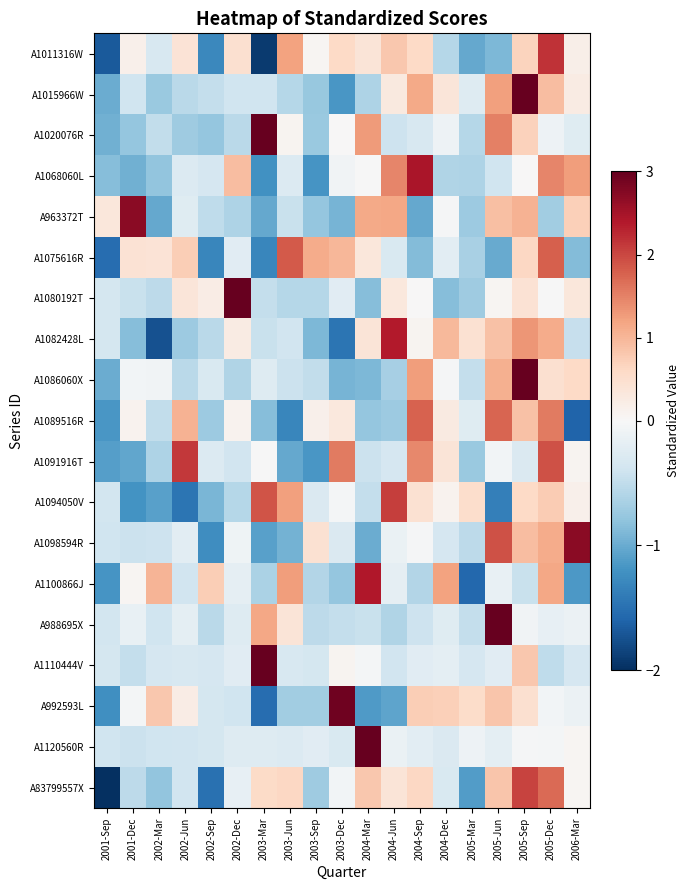

Reading left to right, what are all the values shown in this chart?

A1011316W: 2001-Sep=-1.7	2001-Dec=0.2	2002-Mar=-0.3	2002-Jun=0.4	2002-Sep=-1.3	2002-Dec=0.5	2003-Mar=-1.9	2003-Jun=1.2	2003-Sep=0.0	2003-Dec=0.6	2004-Mar=0.4	2004-Jun=0.8	2004-Sep=0.6	2004-Dec=-0.6	2005-Mar=-1.0	2005-Jun=-0.9	2005-Sep=0.7	2005-Dec=2.2	2006-Mar=0.2
A1015966W: 2001-Sep=-1.0	2001-Dec=-0.4	2002-Mar=-0.7	2002-Jun=-0.5	2002-Sep=-0.5	2002-Dec=-0.4	2003-Mar=-0.4	2003-Jun=-0.6	2003-Sep=-0.8	2003-Dec=-1.2	2004-Mar=-0.6	2004-Jun=0.3	2004-Sep=1.1	2004-Dec=0.4	2005-Mar=-0.3	2005-Jun=1.2	2005-Sep=3.1	2005-Dec=0.9	2006-Mar=0.3
A1020076R: 2001-Sep=-1.0	2001-Dec=-0.8	2002-Mar=-0.5	2002-Jun=-0.7	2002-Sep=-0.8	2002-Dec=-0.5	2003-Mar=3.2	2003-Jun=0.1	2003-Sep=-0.7	2003-Dec=0.0	2004-Mar=1.3	2004-Jun=-0.4	2004-Sep=-0.3	2004-Dec=-0.1	2005-Mar=-0.6	2005-Jun=1.5	2005-Sep=0.7	2005-Dec=-0.1	2006-Mar=-0.2
A1068060L: 2001-Sep=-0.9	2001-Dec=-1.0	2002-Mar=-0.8	2002-Jun=-0.3	2002-Sep=-0.3	2002-Dec=0.9	2003-Mar=-1.2	2003-Jun=-0.3	2003-Sep=-1.2	2003-Dec=-0.1	2004-Mar=-0.0	2004-Jun=1.5	2004-Sep=2.4	2004-Dec=-0.6	2005-Mar=-0.6	2005-Jun=-0.4	2005-Sep=0.0	2005-Dec=1.5	2006-Mar=1.3
A963372T: 2001-Sep=0.3	2001-Dec=2.7	2002-Mar=-1.0	2002-Jun=-0.2	2002-Sep=-0.5	2002-Dec=-0.6	2003-Mar=-1.0	2003-Jun=-0.4	2003-Sep=-0.8	2003-Dec=-0.9	2004-Mar=1.1	2004-Jun=1.2	2004-Sep=-1.0	2004-Dec=-0.0	2005-Mar=-0.7	2005-Jun=0.9	2005-Sep=1.0	2005-Dec=-0.7	2006-Mar=0.7
A1075616R: 2001-Sep=-1.5	2001-Dec=0.4	2002-Mar=0.4	2002-Jun=0.7	2002-Sep=-1.3	2002-Dec=-0.2	2003-Mar=-1.3	2003-Jun=1.8	2003-Sep=1.1	2003-Dec=1.0	2004-Mar=0.3	2004-Jun=-0.3	2004-Sep=-0.9	2004-Dec=-0.2	2005-Mar=-0.6	2005-Jun=-1.0	2005-Sep=0.6	2005-Dec=1.8	2006-Mar=-0.9
A1080192T: 2001-Sep=-0.3	2001-Dec=-0.4	2002-Mar=-0.5	2002-Jun=0.4	2002-Sep=0.2	2002-Dec=3.9	2003-Mar=-0.5	2003-Jun=-0.6	2003-Sep=-0.6	2003-Dec=-0.2	2004-Mar=-0.9	2004-Jun=0.3	2004-Sep=0.0	2004-Dec=-0.9	2005-Mar=-0.7	2005-Jun=0.1	2005-Sep=0.4	2005-Dec=-0.0	2006-Mar=0.3
A1082428L: 2001-Sep=-0.3	2001-Dec=-0.9	2002-Mar=-1.7	2002-Jun=-0.7	2002-Sep=-0.5	2002-Dec=0.2	2003-Mar=-0.4	2003-Jun=-0.4	2003-Sep=-0.9	2003-Dec=-1.5	2004-Mar=0.4	2004-Jun=2.4	2004-Sep=0.1	2004-Dec=1.0	2005-Mar=0.5	2005-Jun=0.9	2005-Sep=1.3	2005-Dec=1.1	2006-Mar=-0.5
A1086060X: 2001-Sep=-1.0	2001-Dec=-0.1	2002-Mar=-0.1	2002-Jun=-0.5	2002-Sep=-0.3	2002-Dec=-0.6	2003-Mar=-0.3	2003-Jun=-0.4	2003-Sep=-0.5	2003-Dec=-0.9	2004-Mar=-0.9	2004-Jun=-0.7	2004-Sep=1.2	2004-Dec=-0.0	2005-Mar=-0.5	2005-Jun=1.1	2005-Sep=3.3	2005-Dec=0.5	2006-Mar=0.6
A1089516R: 2001-Sep=-1.2	2001-Dec=0.1	2002-Mar=-0.5	2002-Jun=1.0	2002-Sep=-0.7	2002-Dec=0.1	2003-Mar=-0.9	2003-Jun=-1.3	2003-Sep=0.2	2003-Dec=0.3	2004-Mar=-0.8	2004-Jun=-0.7	2004-Sep=1.8	2004-Dec=0.3	2005-Mar=-0.2	2005-Jun=1.7	2005-Sep=0.9	2005-Dec=1.6	2006-Mar=-1.6
A1091916T: 2001-Sep=-1.1	2001-Dec=-1.0	2002-Mar=-0.6	2002-Jun=2.1	2002-Sep=-0.3	2002-Dec=-0.4	2003-Mar=-0.0	2003-Jun=-1.0	2003-Sep=-1.2	2003-Dec=1.6	2004-Mar=-0.4	2004-Jun=-0.3	2004-Sep=1.4	2004-Dec=0.4	2005-Mar=-0.7	2005-Jun=-0.1	2005-Sep=-0.3	2005-Dec=1.9	2006-Mar=0.1
A1094050V: 2001-Sep=-0.4	2001-Dec=-1.2	2002-Mar=-1.1	2002-Jun=-1.5	2002-Sep=-0.9	2002-Dec=-0.6	2003-Mar=1.9	2003-Jun=1.2	2003-Sep=-0.3	2003-Dec=-0.0	2004-Mar=-0.5	2004-Jun=2.1	2004-Sep=0.5	2004-Dec=0.1	2005-Mar=0.5	2005-Jun=-1.4	2005-Sep=0.6	2005-Dec=0.8	2006-Mar=0.2
A1098594R: 2001-Sep=-0.4	2001-Dec=-0.4	2002-Mar=-0.4	2002-Jun=-0.2	2002-Sep=-1.2	2002-Dec=-0.1	2003-Mar=-1.1	2003-Jun=-0.9	2003-Sep=0.5	2003-Dec=-0.3	2004-Mar=-1.0	2004-Jun=-0.1	2004-Sep=-0.0	2004-Dec=-0.3	2005-Mar=-0.5	2005-Jun=1.9	2005-Sep=0.9	2005-Dec=1.1	2006-Mar=2.7
A1100866J: 2001-Sep=-1.2	2001-Dec=0.1	2002-Mar=1.0	2002-Jun=-0.4	2002-Sep=0.7	2002-Dec=-0.2	2003-Mar=-0.6	2003-Jun=1.2	2003-Sep=-0.6	2003-Dec=-0.8	2004-Mar=2.4	2004-Jun=-0.2	2004-Sep=-0.6	2004-Dec=1.2	2005-Mar=-1.6	2005-Jun=-0.2	2005-Sep=-0.4	2005-Dec=1.2	2006-Mar=-1.1
A988695X: 2001-Sep=-0.4	2001-Dec=-0.1	2002-Mar=-0.4	2002-Jun=-0.2	2002-Sep=-0.5	2002-Dec=-0.3	2003-Mar=1.2	2003-Jun=0.4	2003-Sep=-0.5	2003-Dec=-0.5	2004-Mar=-0.5	2004-Jun=-0.6	2004-Sep=-0.4	2004-Dec=-0.2	2005-Mar=-0.5	2005-Jun=3.9	2005-Sep=-0.1	2005-Dec=-0.2	2006-Mar=-0.1
A1110444V: 2001-Sep=-0.4	2001-Dec=-0.5	2002-Mar=-0.3	2002-Jun=-0.3	2002-Sep=-0.3	2002-Dec=-0.2	2003-Mar=4.1	2003-Jun=-0.3	2003-Sep=-0.3	2003-Dec=0.1	2004-Mar=-0.0	2004-Jun=-0.4	2004-Sep=-0.2	2004-Dec=-0.2	2005-Mar=-0.3	2005-Jun=-0.2	2005-Sep=0.8	2005-Dec=-0.5	2006-Mar=-0.3
A992593L: 2001-Sep=-1.2	2001-Dec=-0.0	2002-Mar=0.8	2002-Jun=0.2	2002-Sep=-0.3	2002-Dec=-0.4	2003-Mar=-1.5	2003-Jun=-0.7	2003-Sep=-0.7	2003-Dec=2.9	2004-Mar=-1.1	2004-Jun=-1.1	2004-Sep=0.7	2004-Dec=0.7	2005-Mar=0.5	2005-Jun=0.8	2005-Sep=0.5	2005-Dec=-0.1	2006-Mar=-0.1
A1120560R: 2001-Sep=-0.4	2001-Dec=-0.4	2002-Mar=-0.4	2002-Jun=-0.4	2002-Sep=-0.3	2002-Dec=-0.3	2003-Mar=-0.3	2003-Jun=-0.3	2003-Sep=-0.2	2003-Dec=-0.3	2004-Mar=4.2	2004-Jun=-0.1	2004-Sep=-0.2	2004-Dec=-0.3	2005-Mar=-0.1	2005-Jun=-0.2	2005-Sep=-0.0	2005-Dec=-0.0	2006-Mar=0.1
A83799557X: 2001-Sep=-2.1	2001-Dec=-0.5	2002-Mar=-0.8	2002-Jun=-0.4	2002-Sep=-1.5	2002-Dec=-0.2	2003-Mar=0.6	2003-Jun=0.6	2003-Sep=-0.7	2003-Dec=-0.0	2004-Mar=0.8	2004-Jun=0.4	2004-Sep=0.6	2004-Dec=-0.3	2005-Mar=-1.1	2005-Jun=0.8	2005-Sep=2.0	2005-Dec=1.7	2006-Mar=0.1